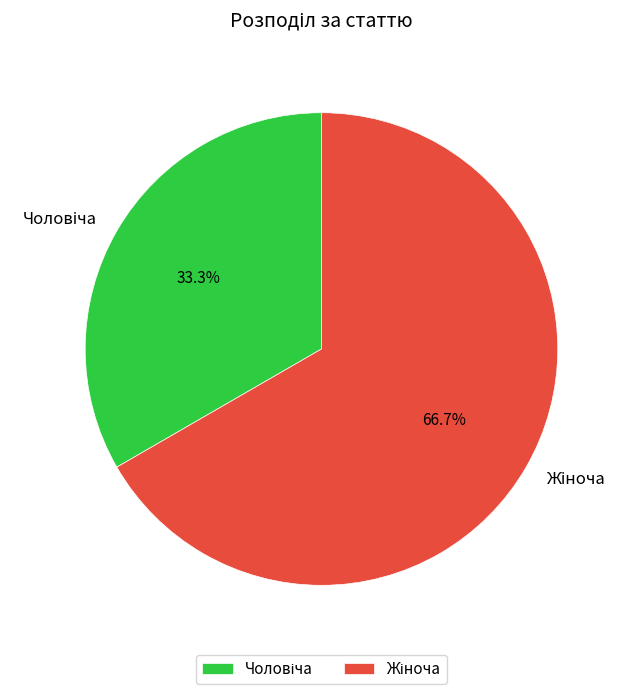

Is there any slice that represents more than half of the pie?

Yes